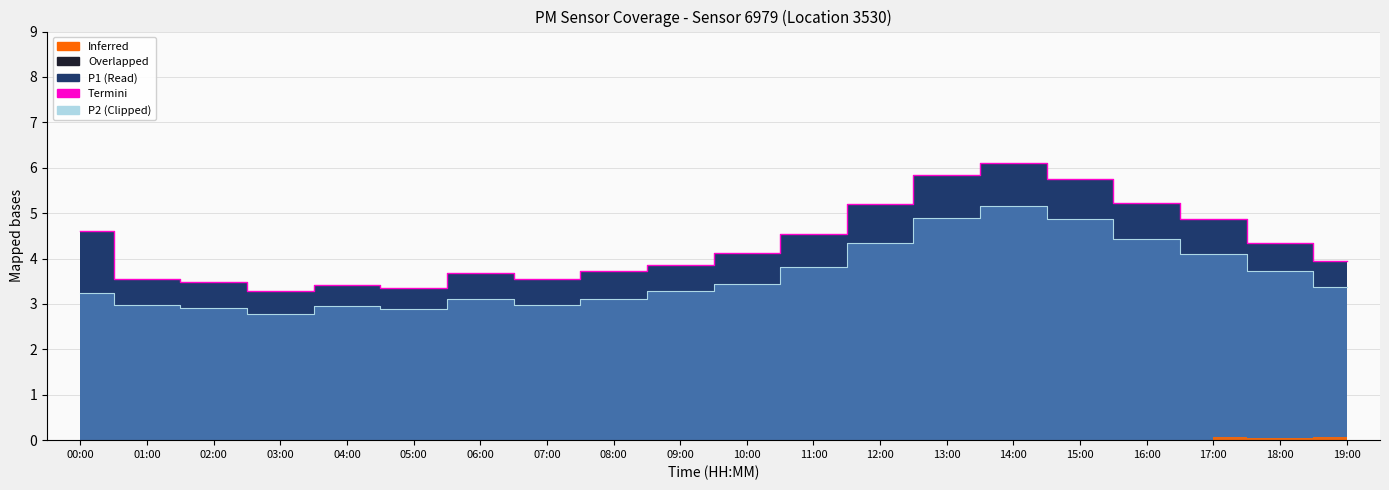

What is the highest value of the P1 series?

6.1